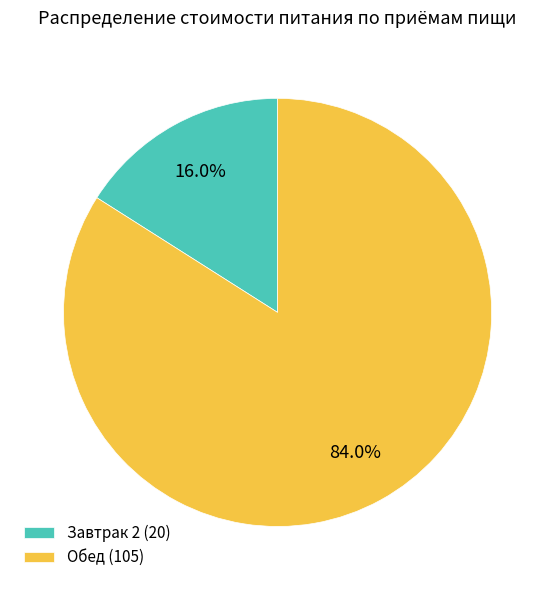

Does Обед represent more than half of the total?

Yes